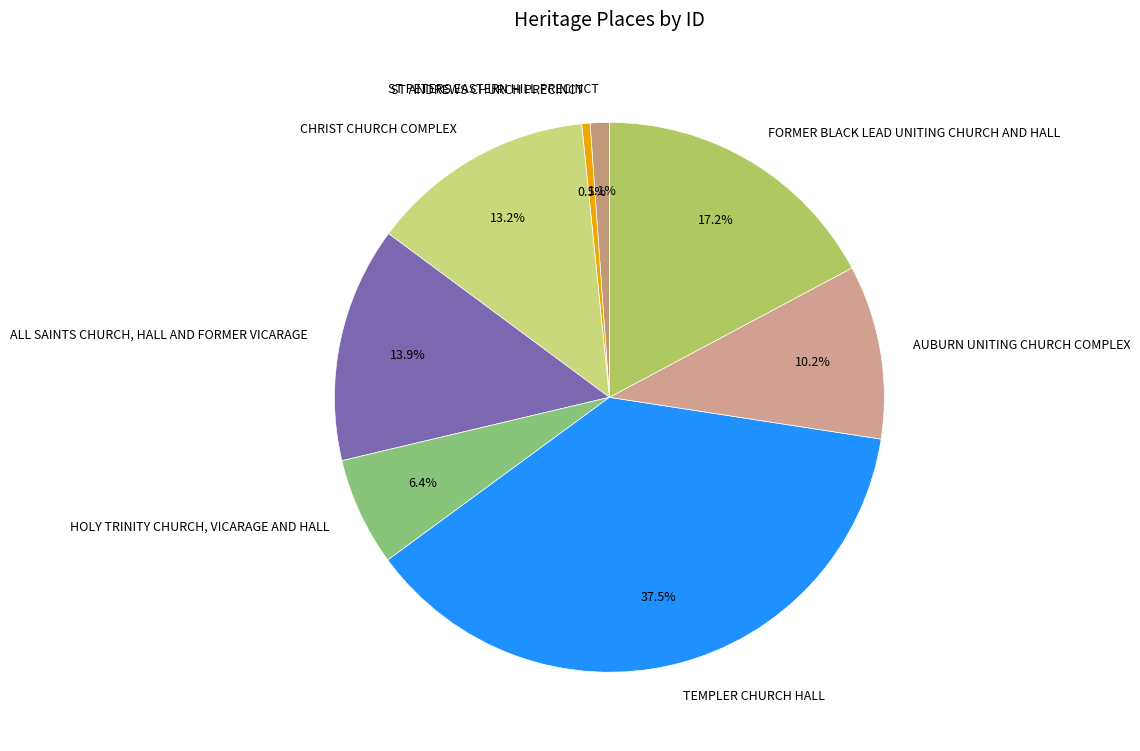

Which slice is the largest?

TEMPLER CHURCH HALL